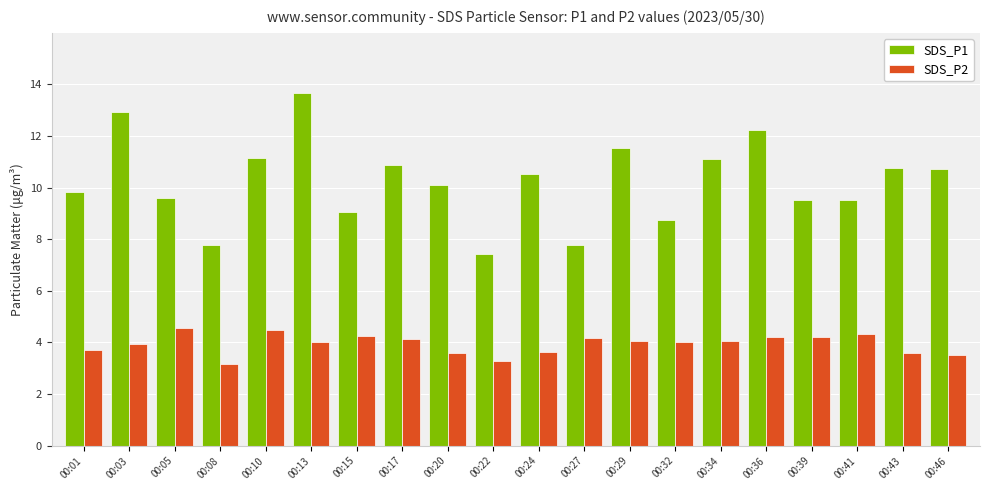

At which category is the sum across all series the highest?

00:13